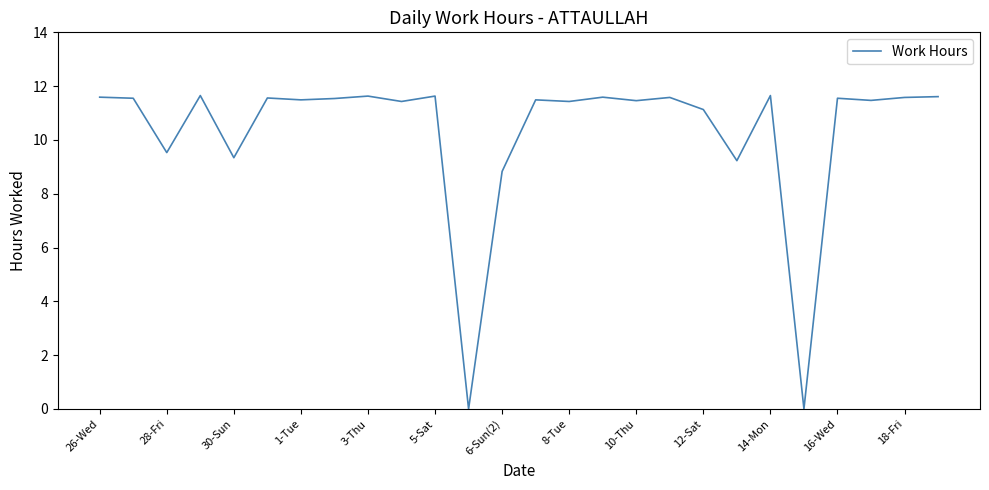

What is the greatest value displayed?

11.7